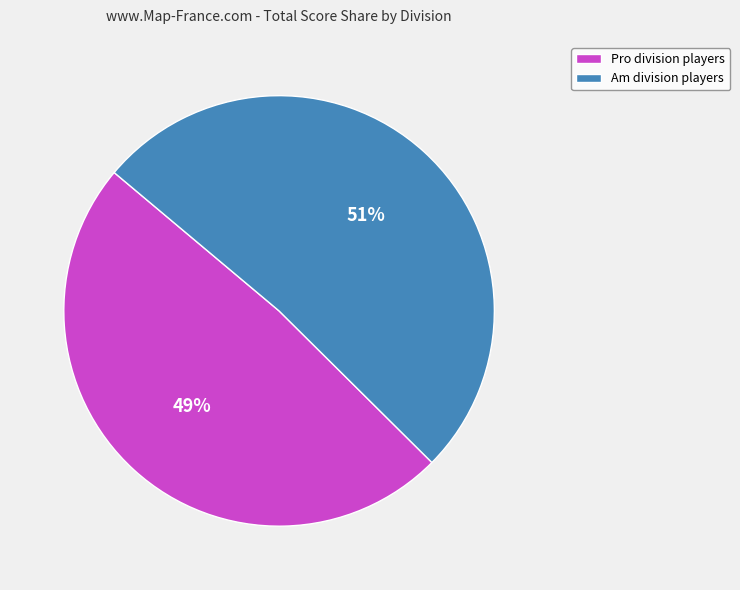

Is it true that Pro division players is 49% of the pie?

True